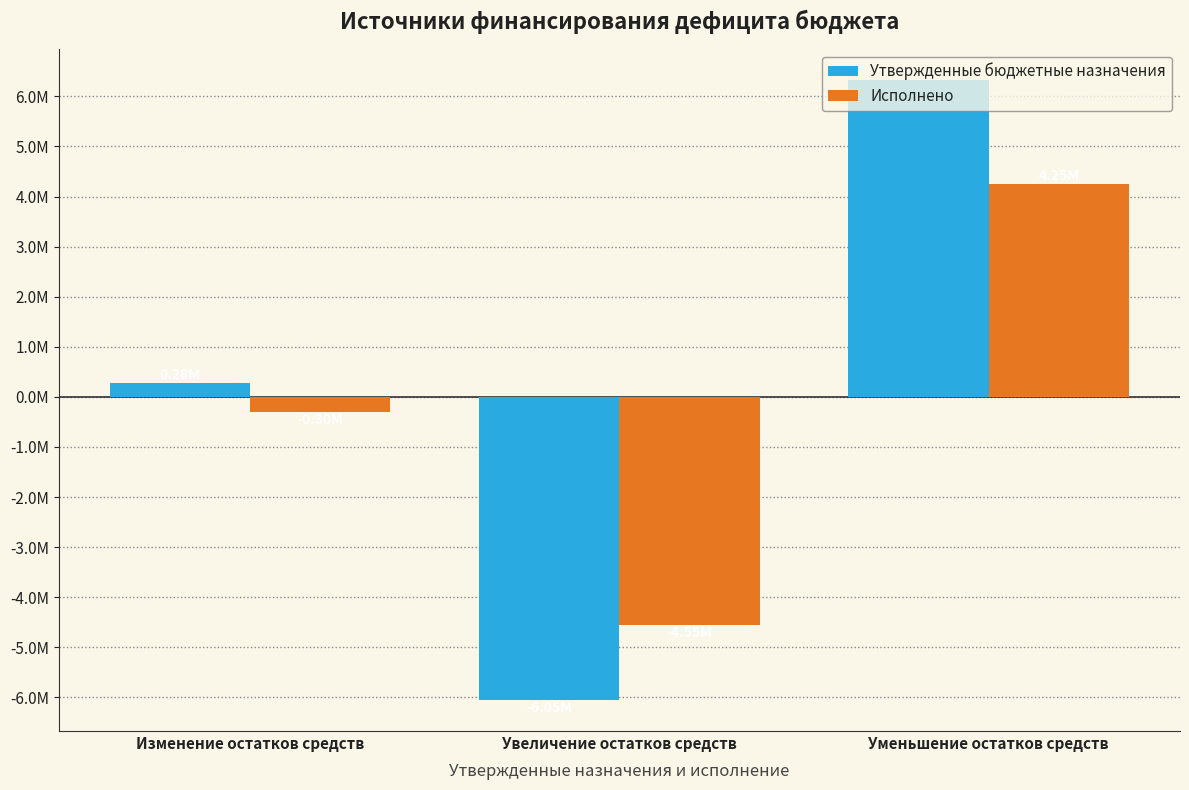

What are all the series names shown in the legend?

Утвержденные бюджетные назначения, Исполнено